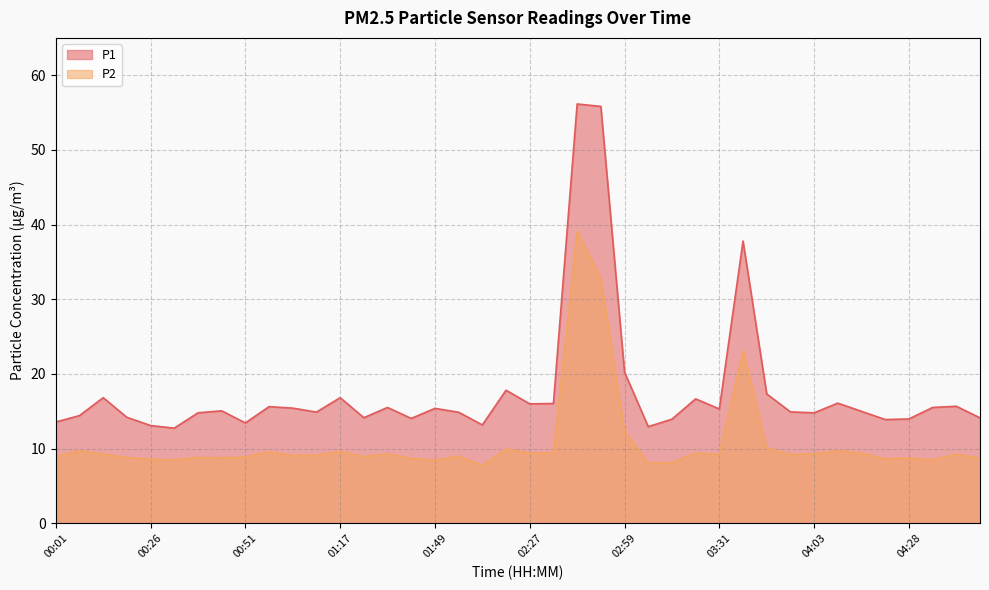

At which category does P2 reach its first local valley?

00:32